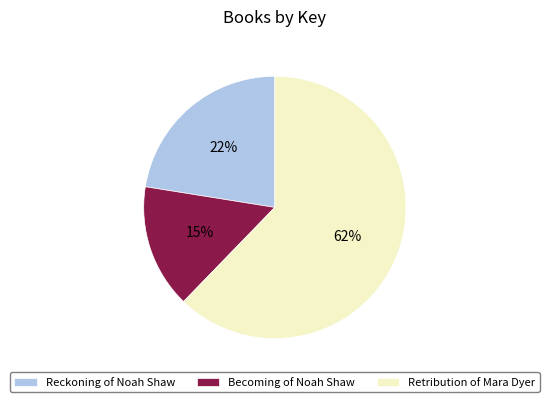

Which slice represents more than half of the pie?

Retribution of Mara Dyer